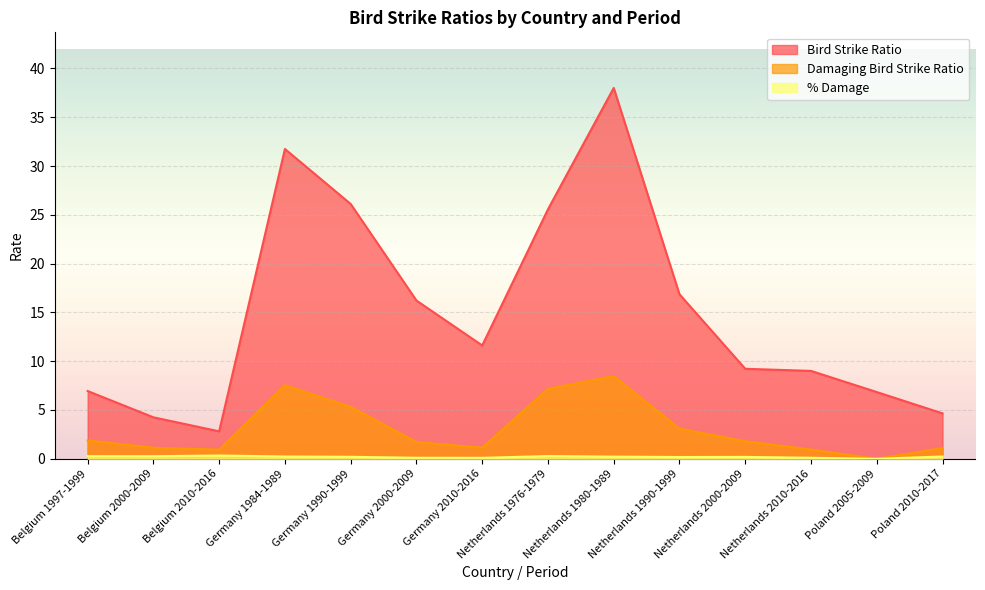

What is the value of the % Damage point at the 7th from the left?

0.1